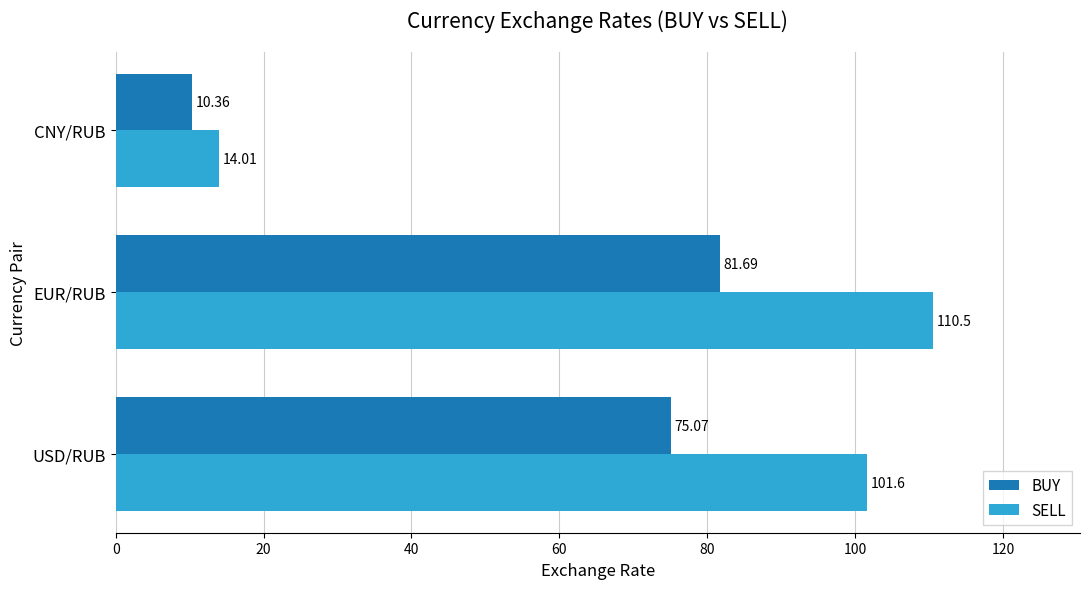

Which series has the largest range (max minus min)?

SELL